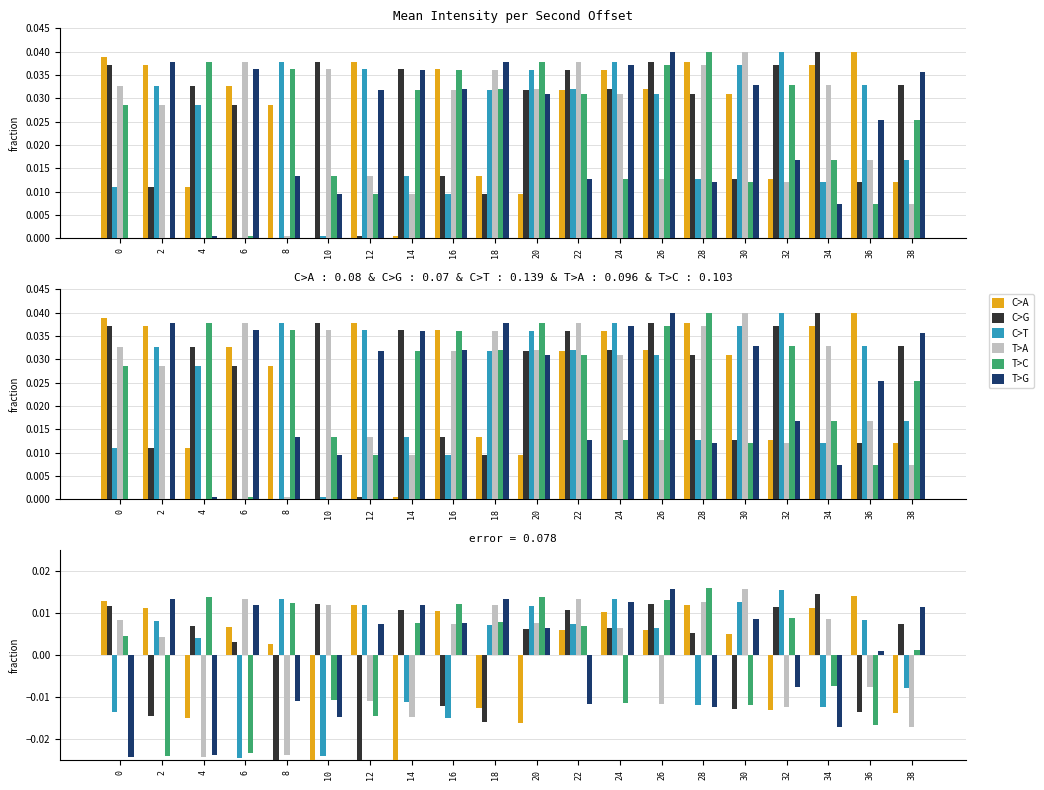

At which label is C>T closest to 0?

4